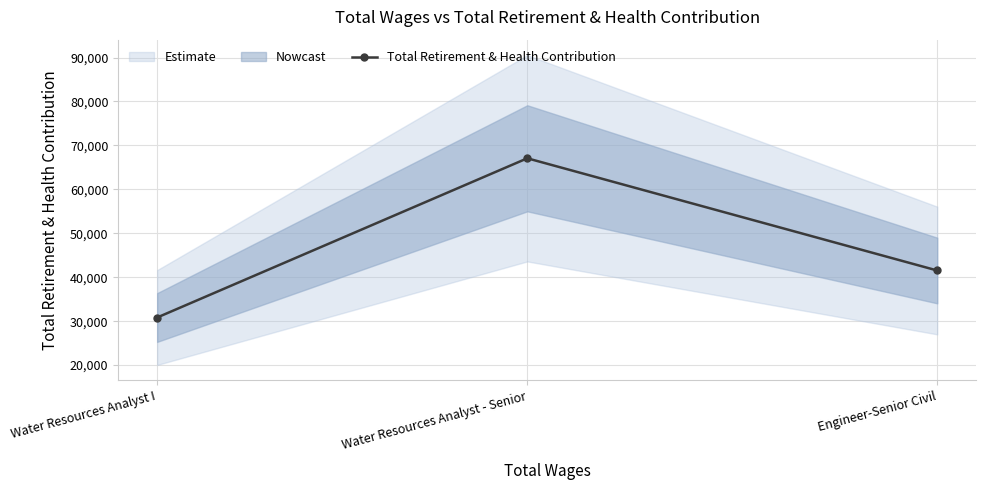

The value at Engineer-Senior Civil is 41531. True or false?

True